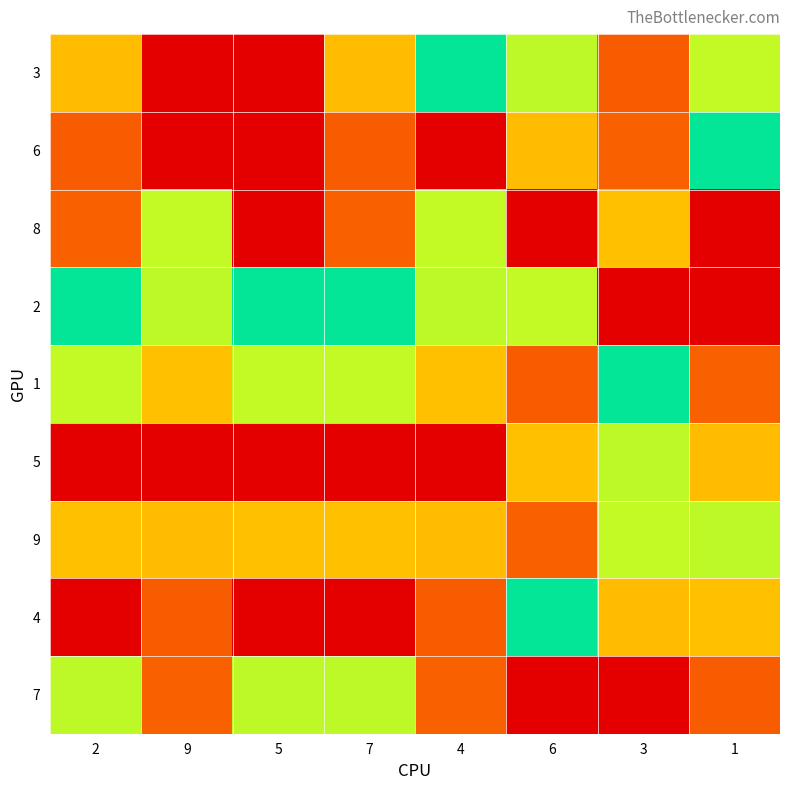

Reading left to right, what are all the values shown in this chart?

3: 2=7	9=1	5=9	7=7	4=5	6=4	3=8	1=6
6: 2=8	9=1	5=9	7=8	4=1	6=7	3=2	1=5
8: 2=2	9=6	5=9	7=2	4=6	6=9	3=3	1=1
2: 2=5	9=4	5=5	7=5	4=4	6=6	3=1	1=9
1: 2=6	9=3	5=6	7=6	4=3	6=8	3=5	1=2
5: 2=1	9=9	5=1	7=1	4=9	6=3	3=4	1=7
9: 2=3	9=7	5=3	7=3	4=7	6=2	3=6	1=4
4: 2=9	9=8	5=9	7=9	4=8	6=5	3=7	1=3
7: 2=4	9=2	5=4	7=4	4=2	6=1	3=9	1=8